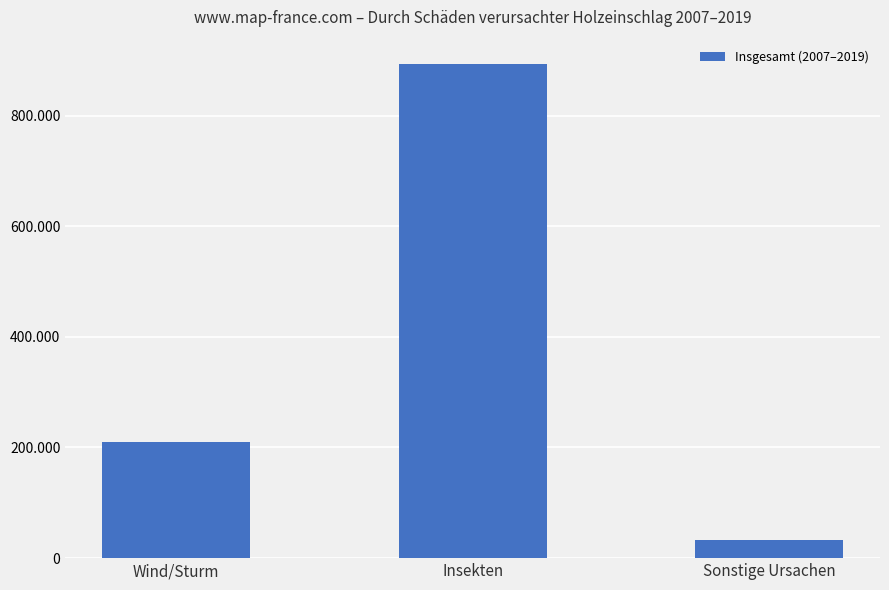

At which category does the chart reach its minimum across all series?

Sonstige Ursachen